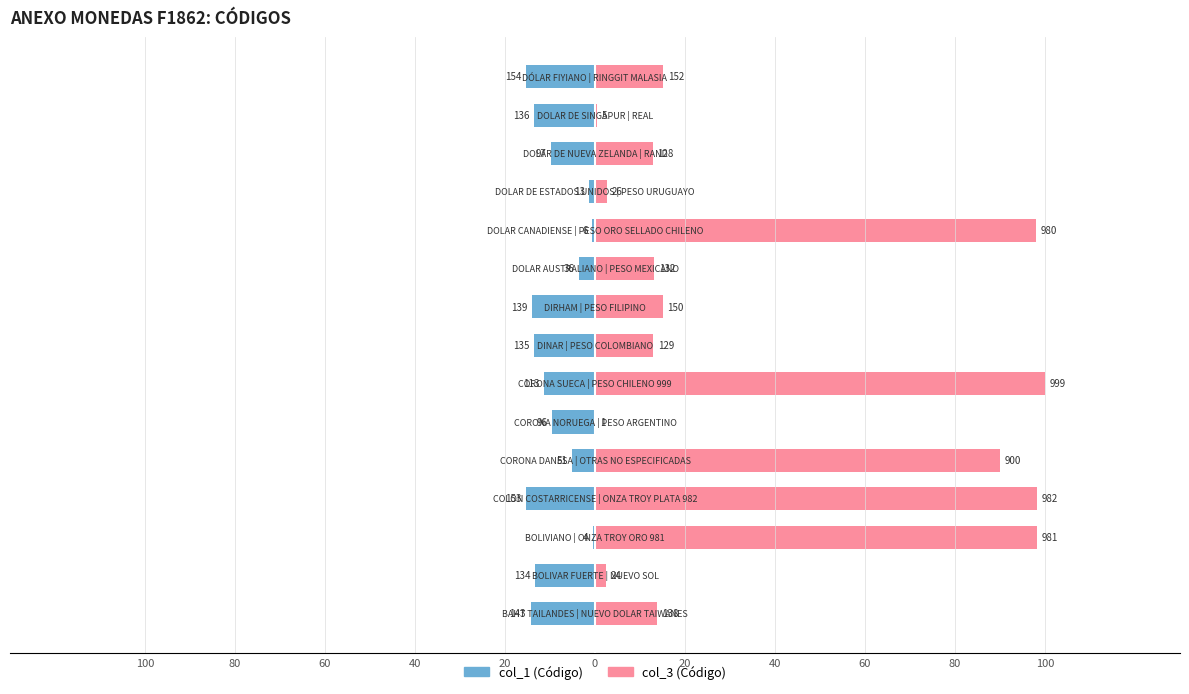

Which series changed the most between 60 and 80?

col_3 (Código)